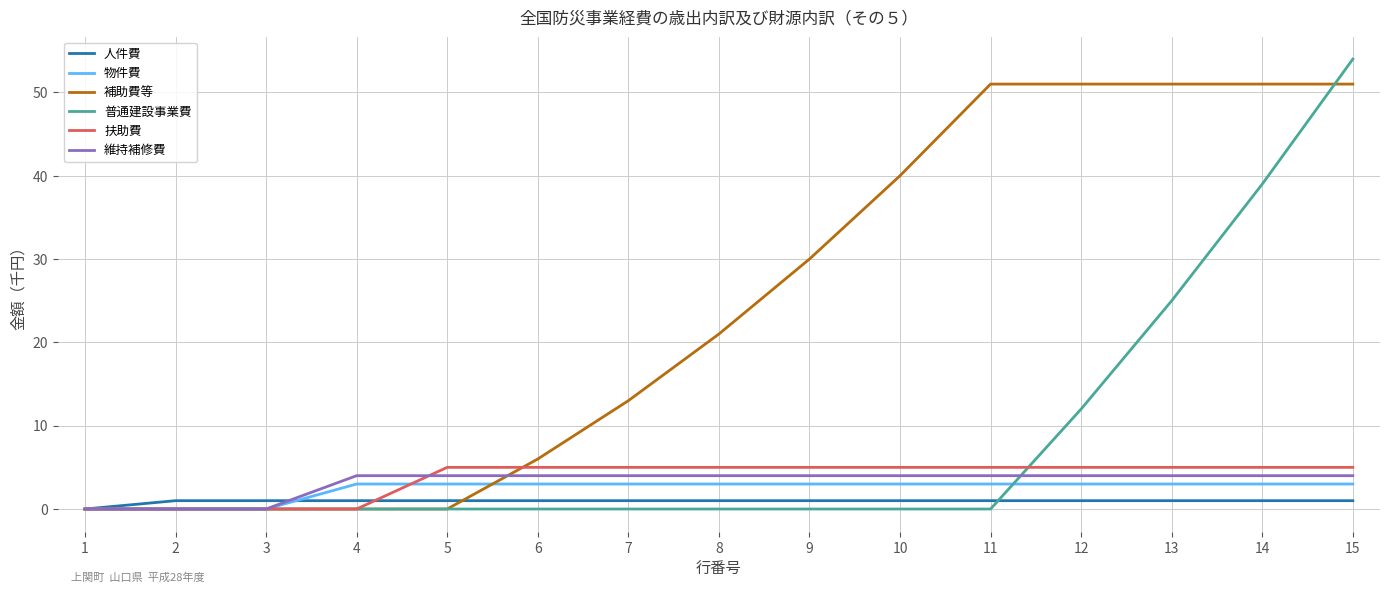

Which series has the largest range (max minus min)?

普通建設事業費